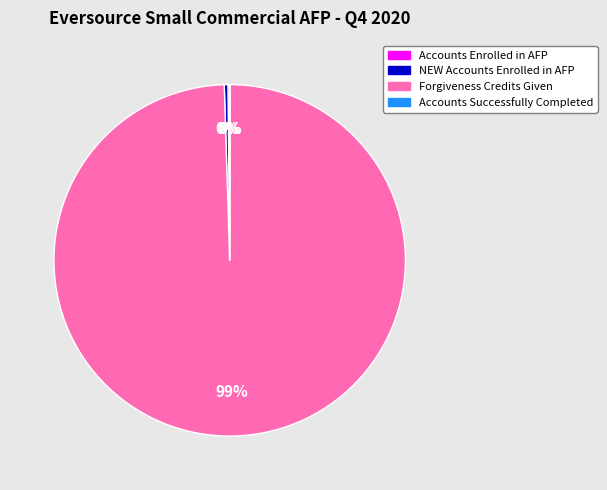

The Forgiveness Credits Given slice represents 99% of the pie. True or false?

True